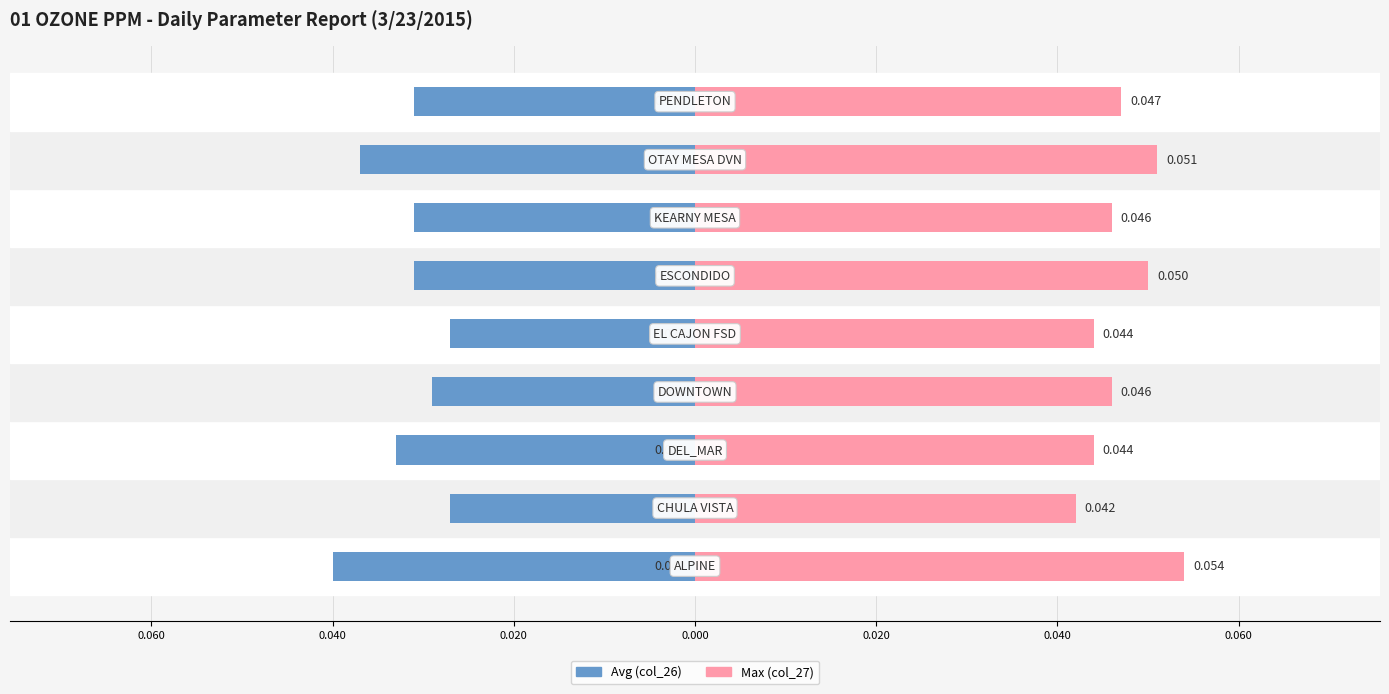

Count the number of categories in the chart.

9